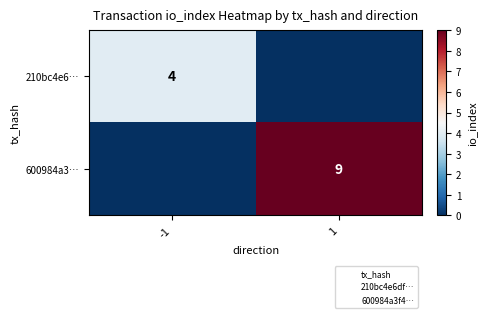

At how many categories does at least one series exceed 3?

2